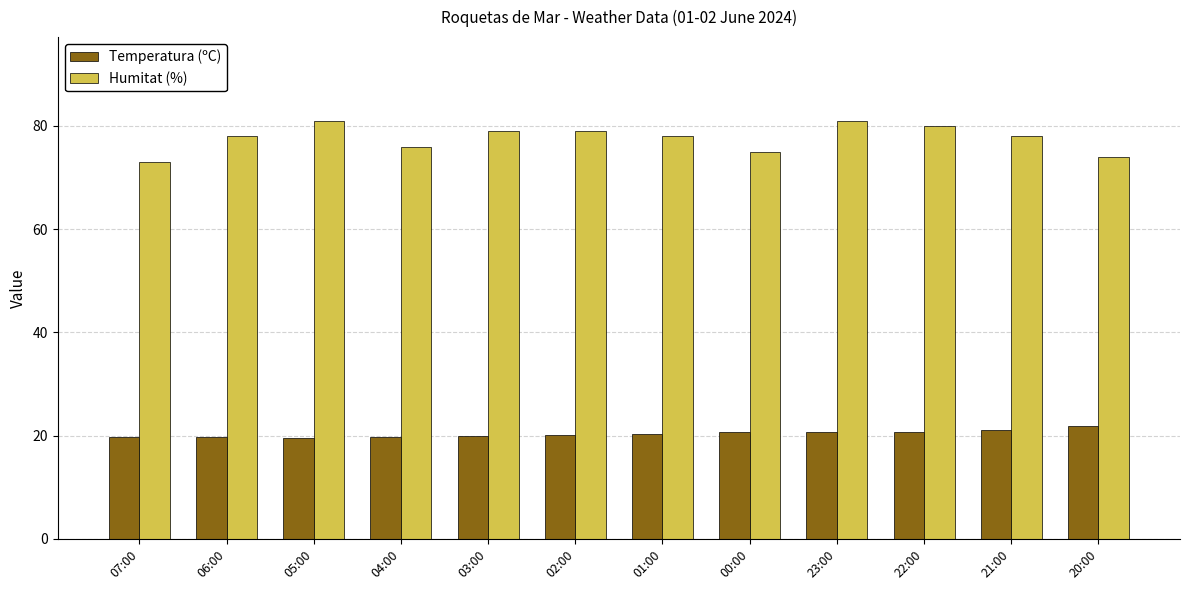

What is the maximum value shown in the chart?

81.0